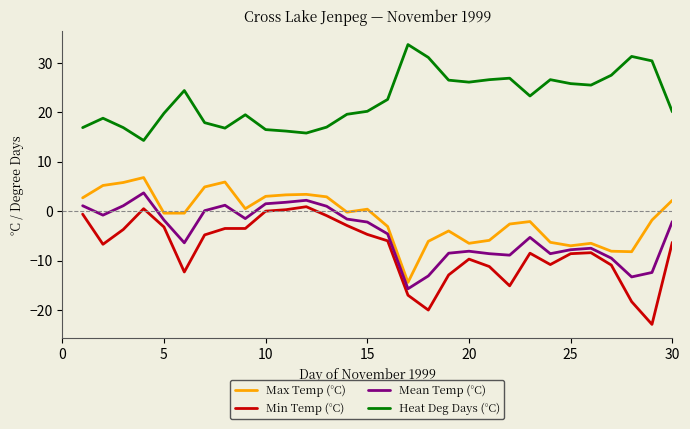

True or false: Heat Deg Days (°C) and Max Temp (°C) cross at least once.

False